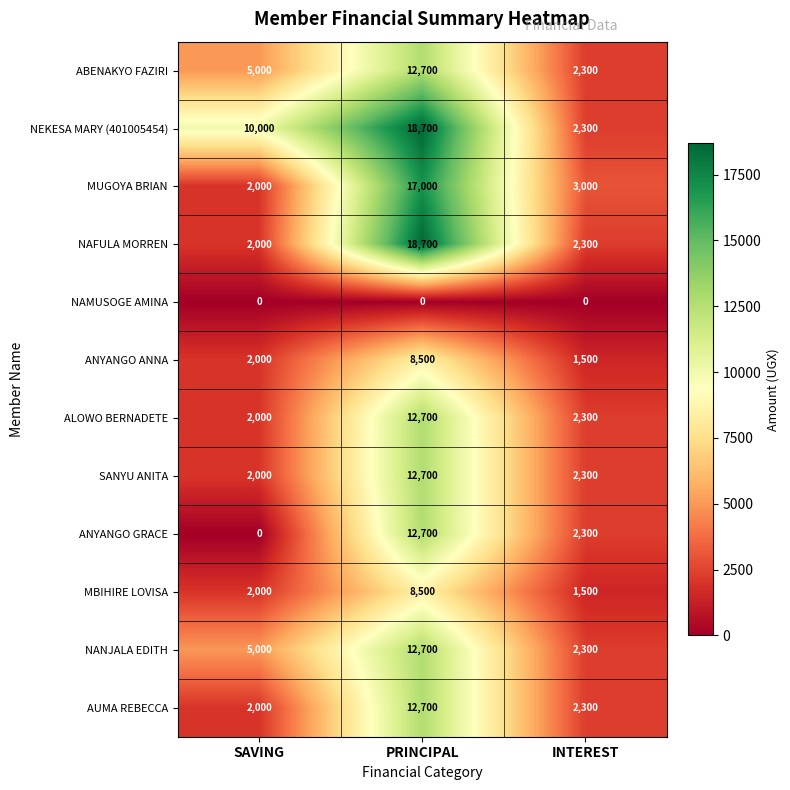

What is the average value of the ANYANGO ANNA series?

4000